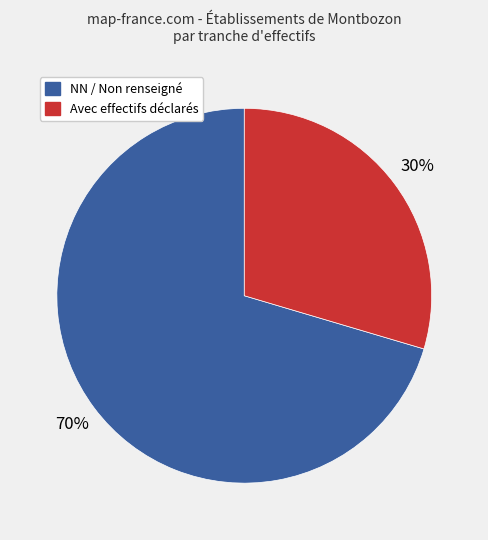

Is there a majority slice in this chart?

Yes